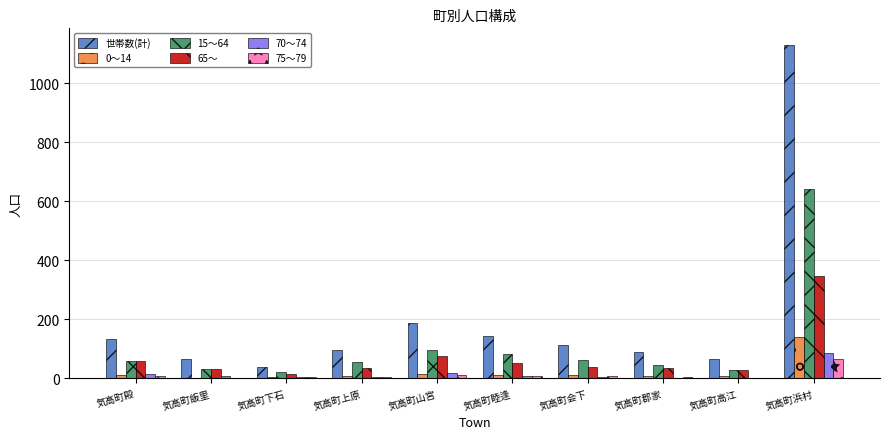

Is the value of 世帯数(計) at 気高町会下 greater than the value of 75～79 at 気高町高江?

Yes